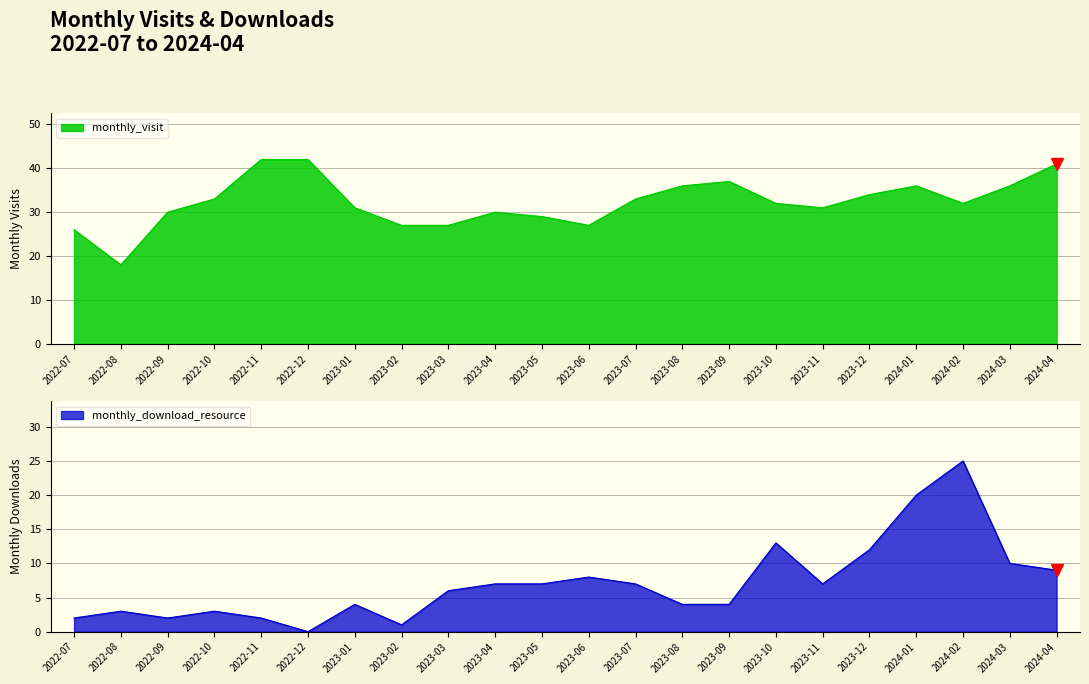

True or false: monthly_download_resource has more than 1 points higher than both neighbors.

True